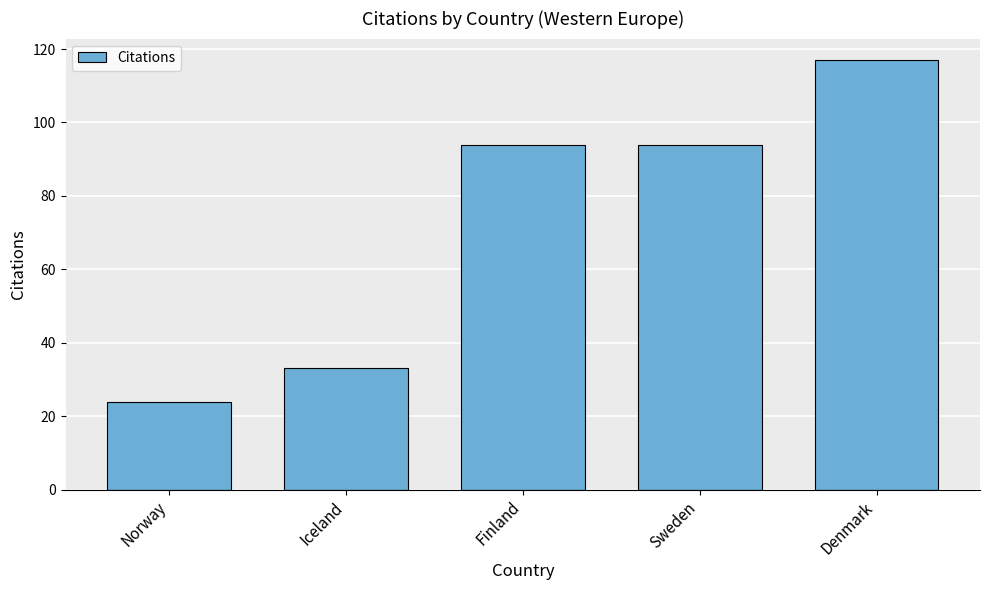

Which category has the highest value across all series?

Denmark